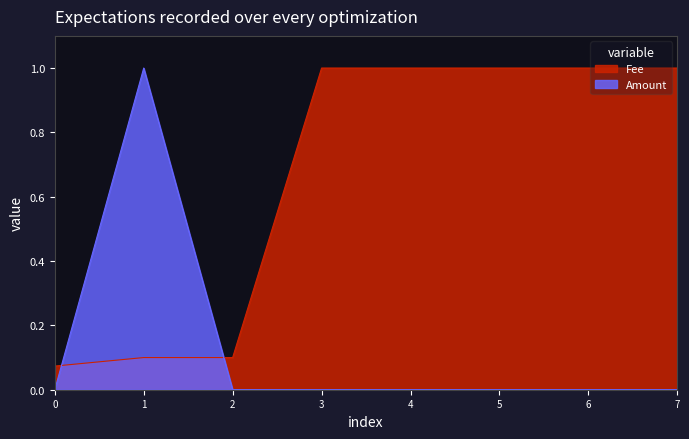

How many series are shown in this chart?

2